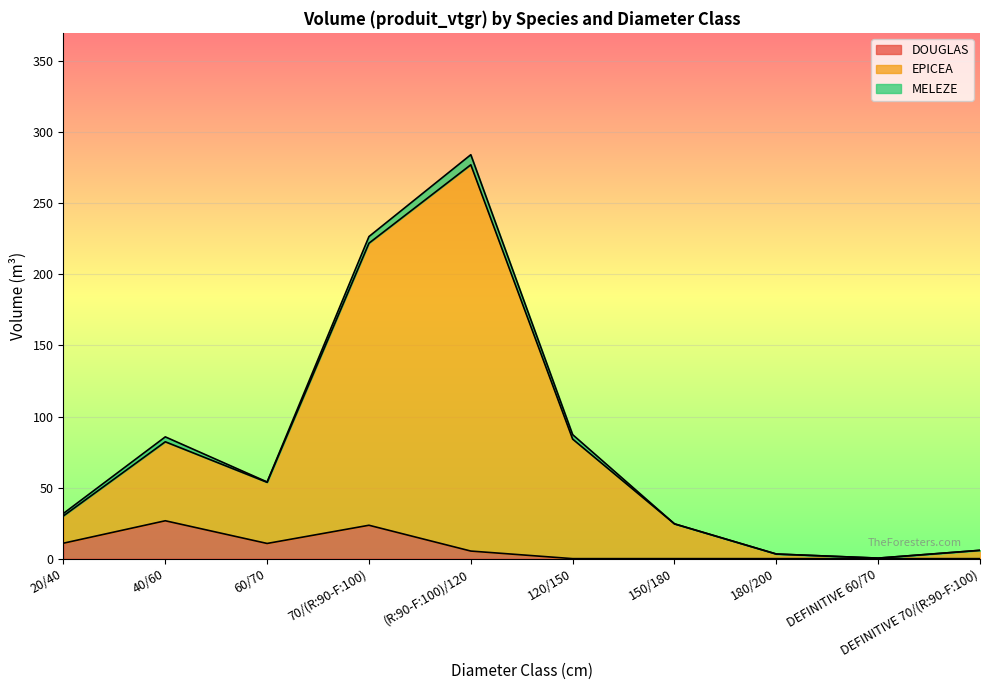

How many data points in EPICEA are above 53?

5